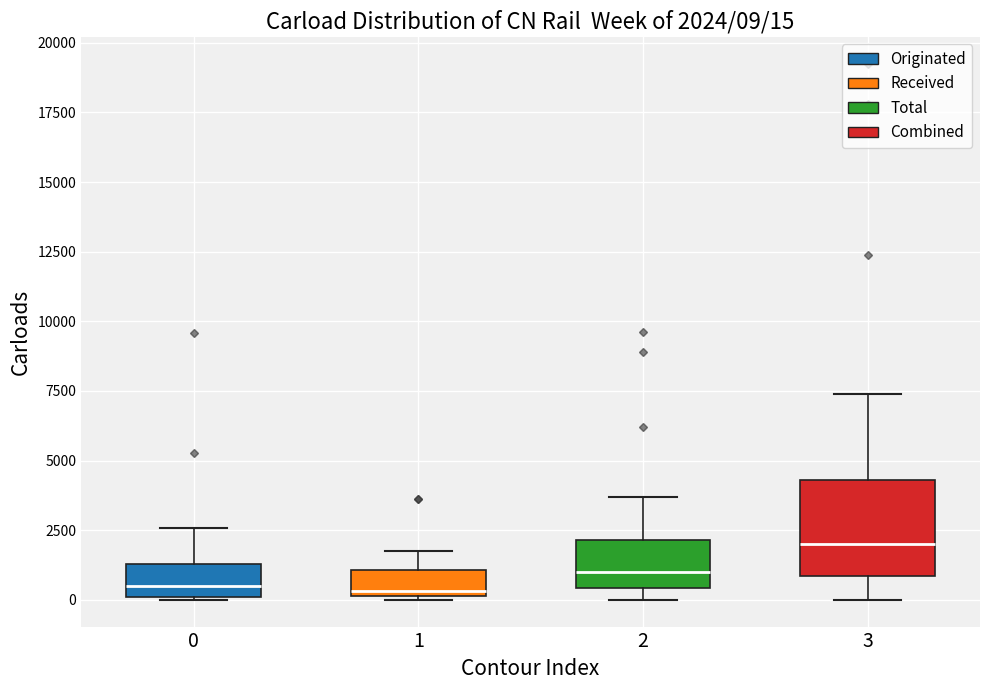

Which box's median line is the highest?

3